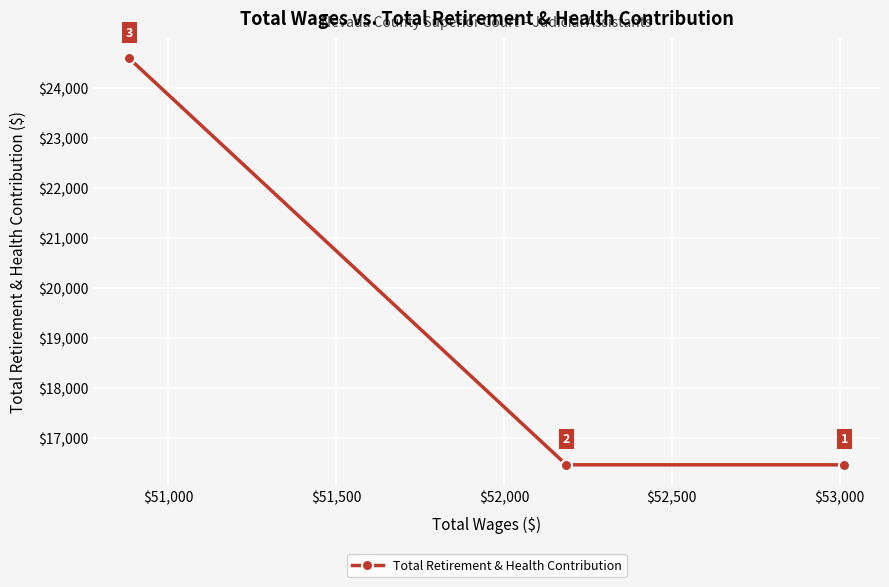

What is the difference between the maximum and minimum values?

8131